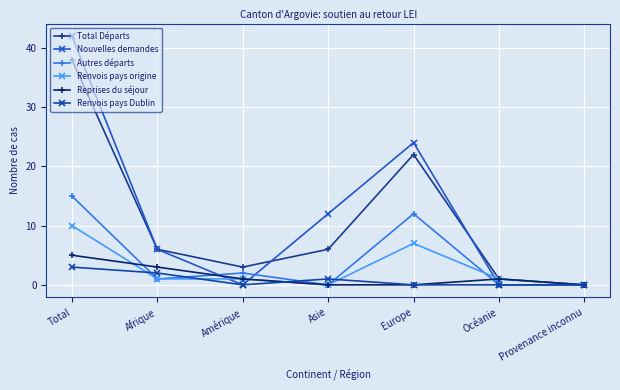

What is the difference between the second highest and minimum values in the Renvois pays origine series?

7